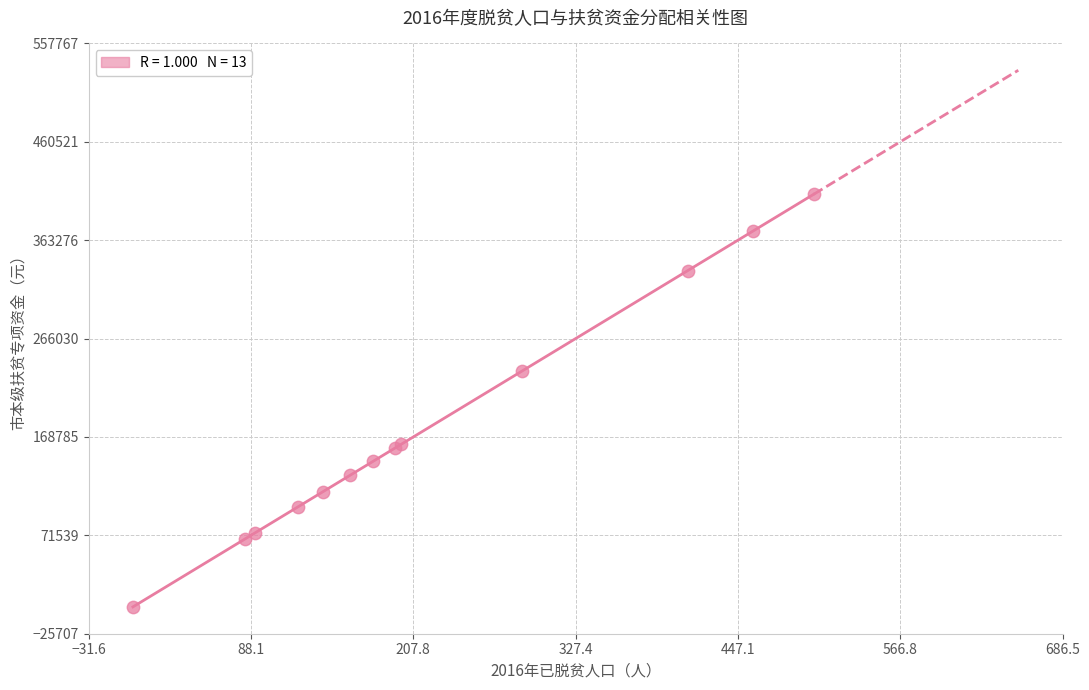

What Y value in the scatter plot is closest to 204737?

233979.8